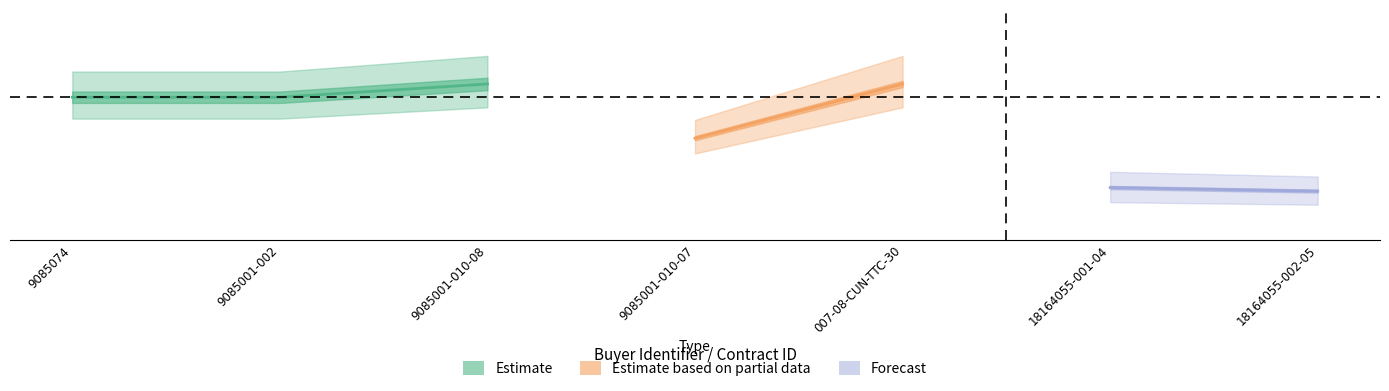

At which label does awards.value.amount reach its peak?

9085001-010-08